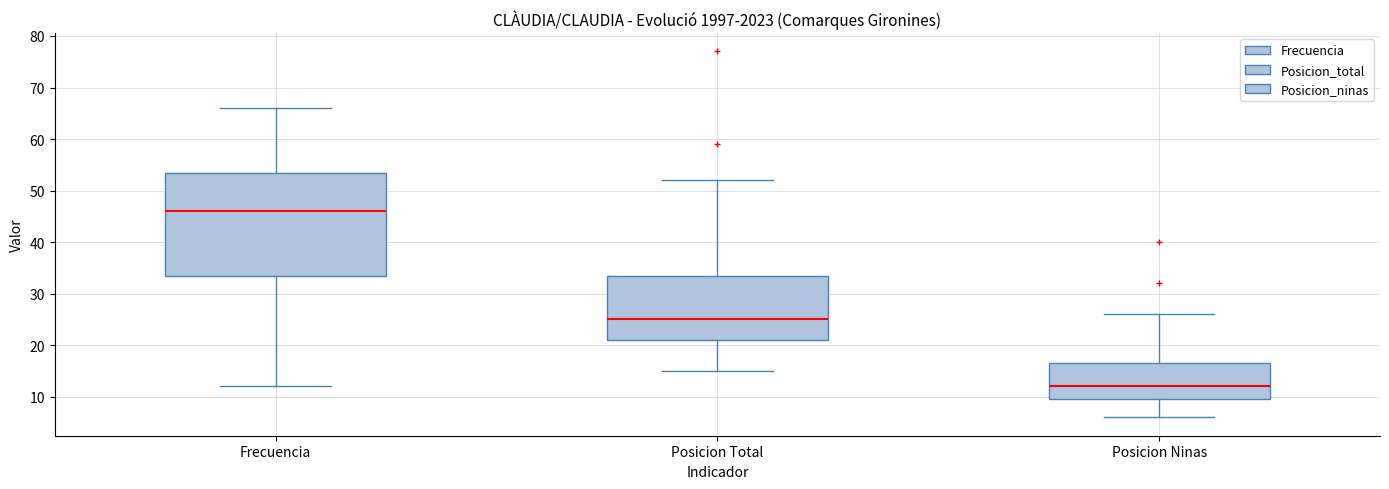

Which box is the tallest, from its lower edge to its upper edge?

Frecuencia